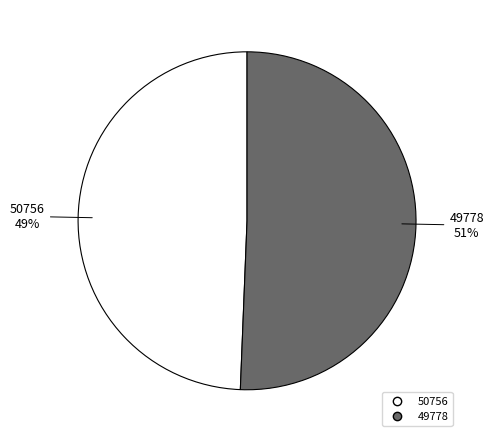

Which slice is the smallest?

50756